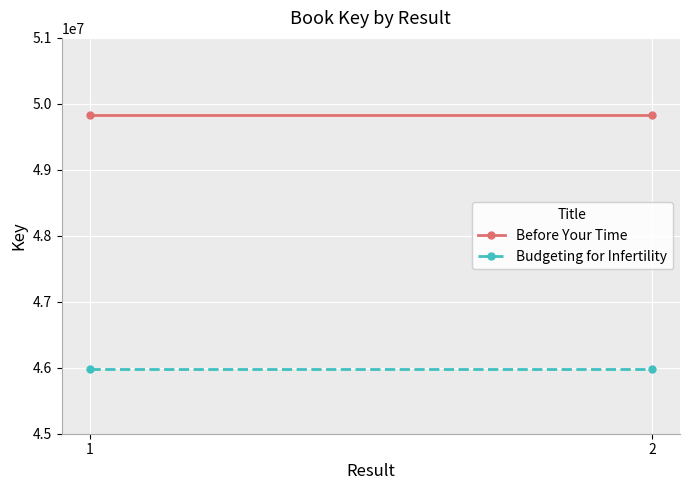

What is the value of the Budgeting for Infertility point at the 2nd from the left?

45975289